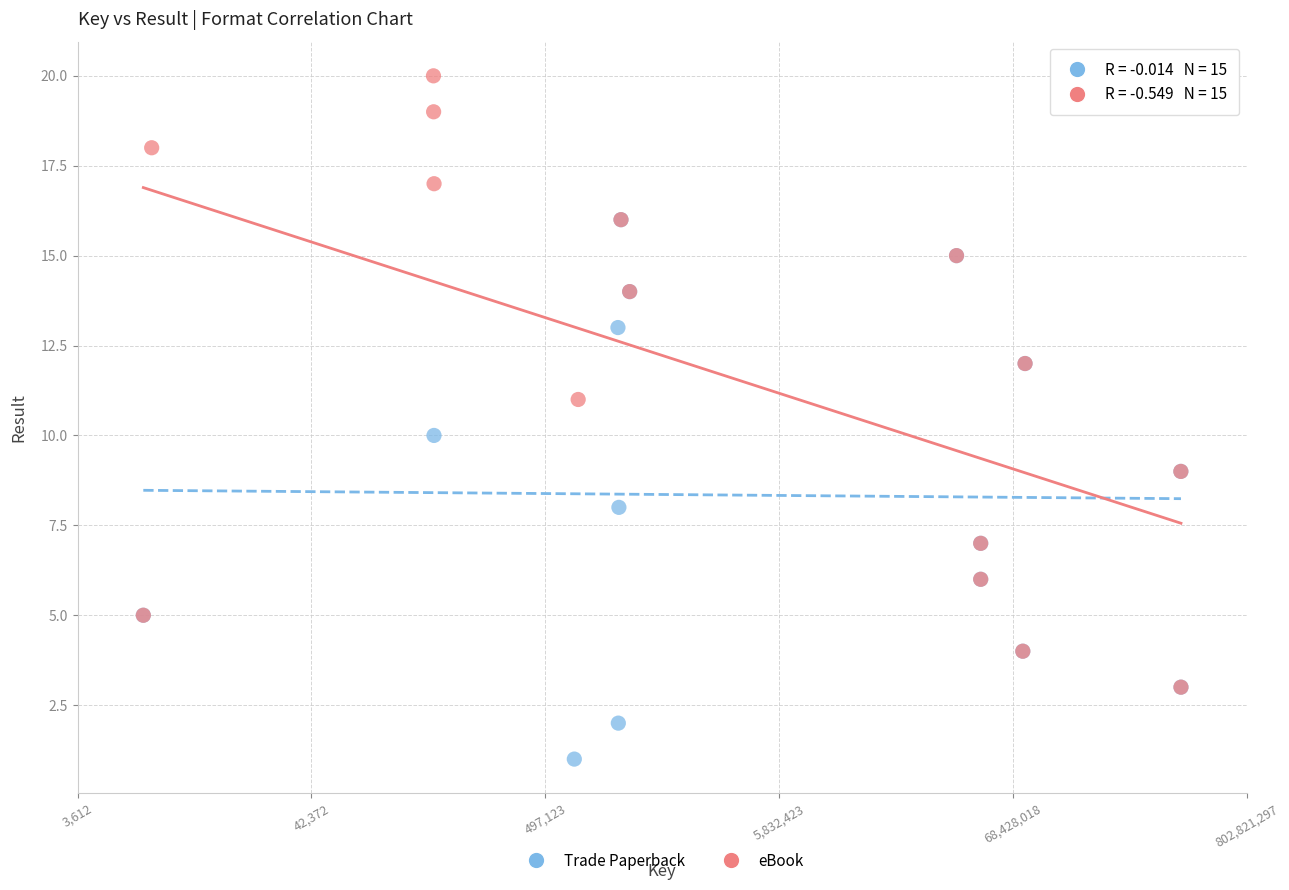

Which series contains the highest Y value?

eBook